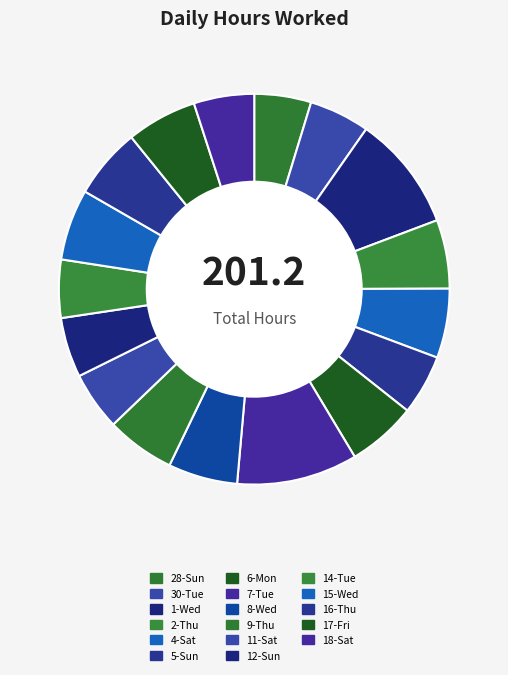

Between 7-Tue and 9-Thu, which is larger?

7-Tue